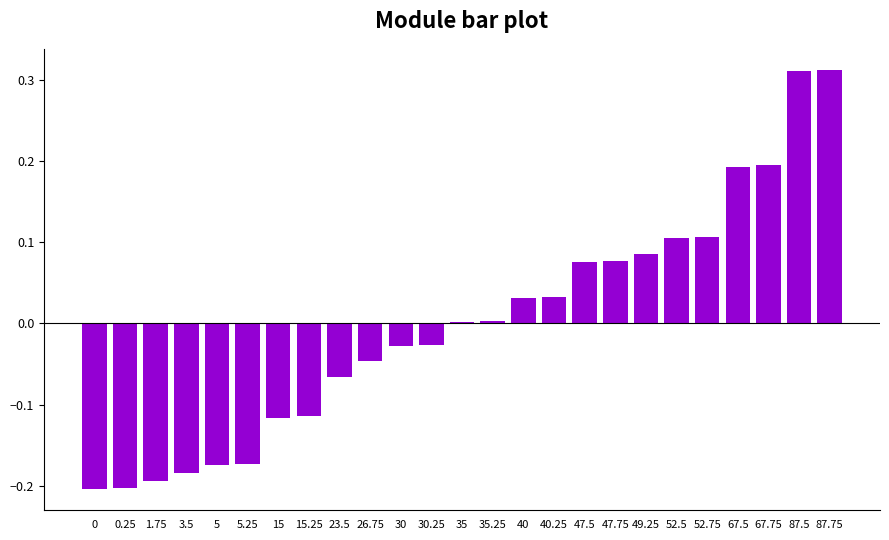

True or false: the data shows 0.0 at 49.25.

False